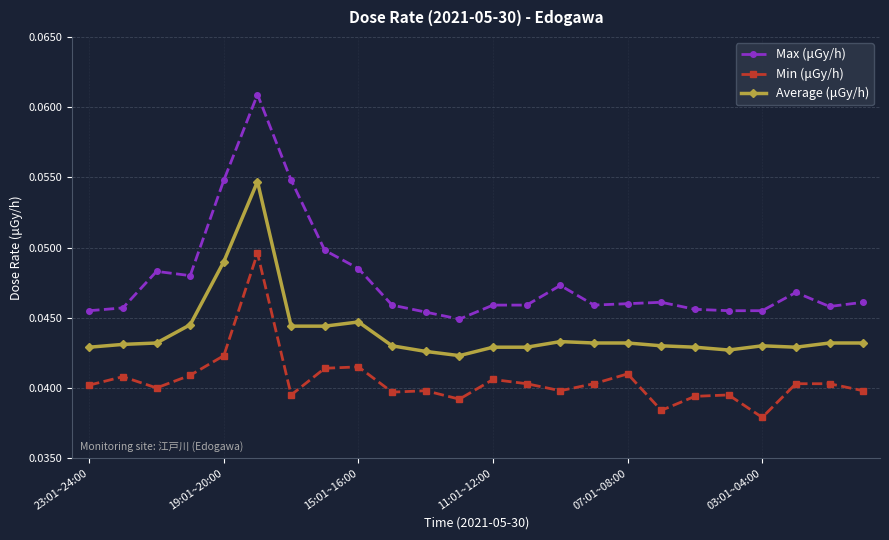

True or false: Average (μGy/h) and Max (μGy/h) cross at least once.

False